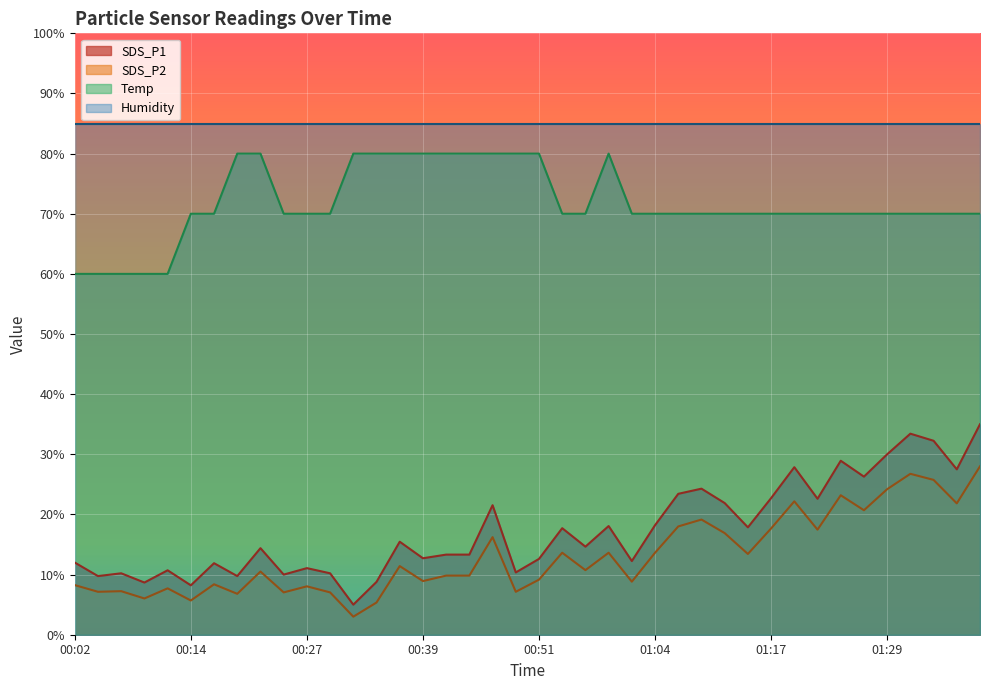

What is the difference between the maximum and minimum values in the SDS_P2 series?

25.0